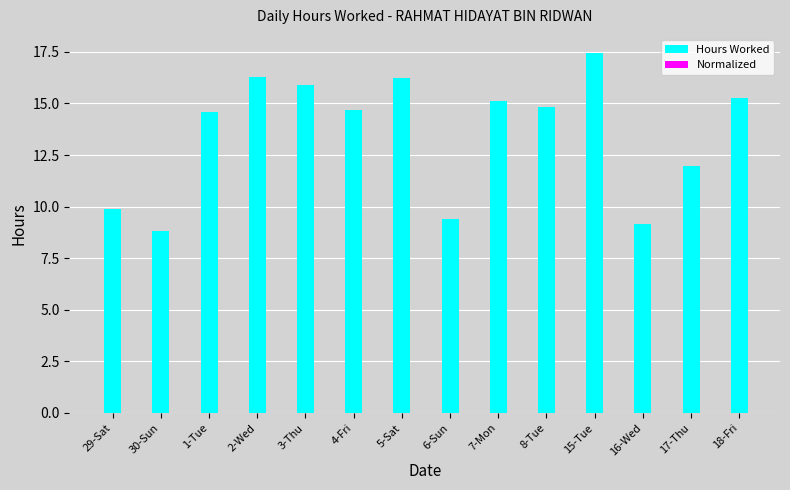

The value of Hours Worked at 29-Sat is 16.6. True or false?

False